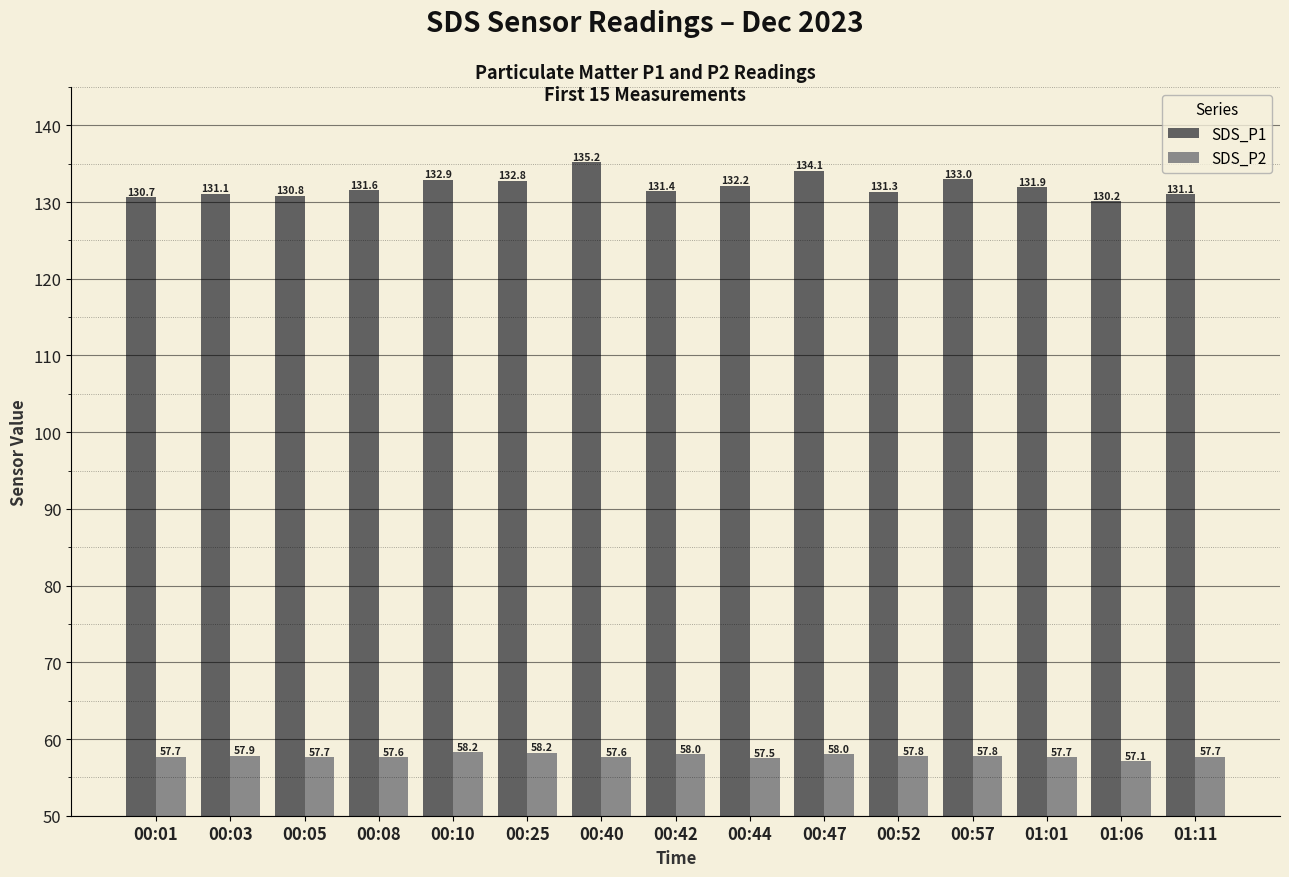

Where does the SDS_P1 series first go above 131?

00:03